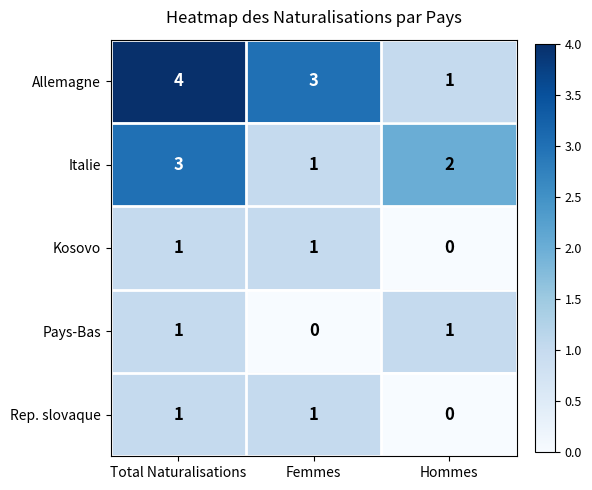

The value of Pays-Bas at Femmes is -1. True or false?

False